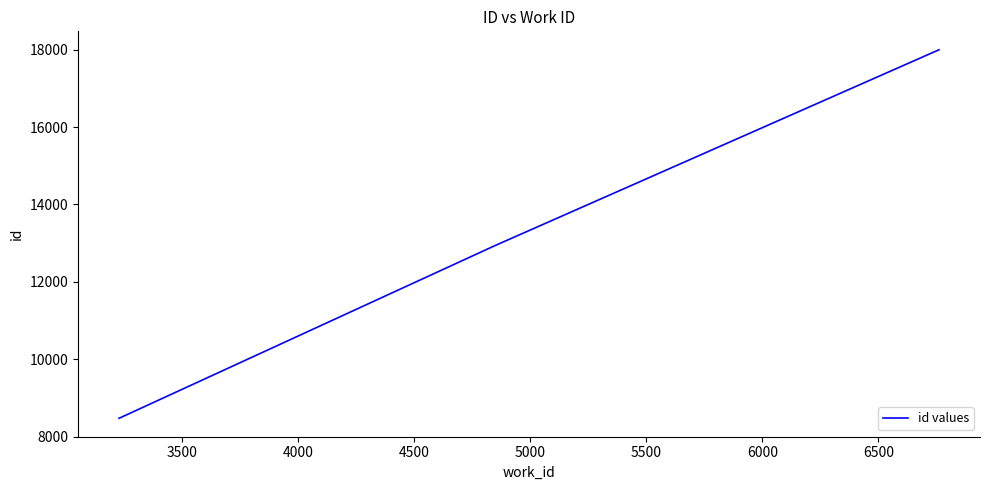

How many values are below 12933?

1